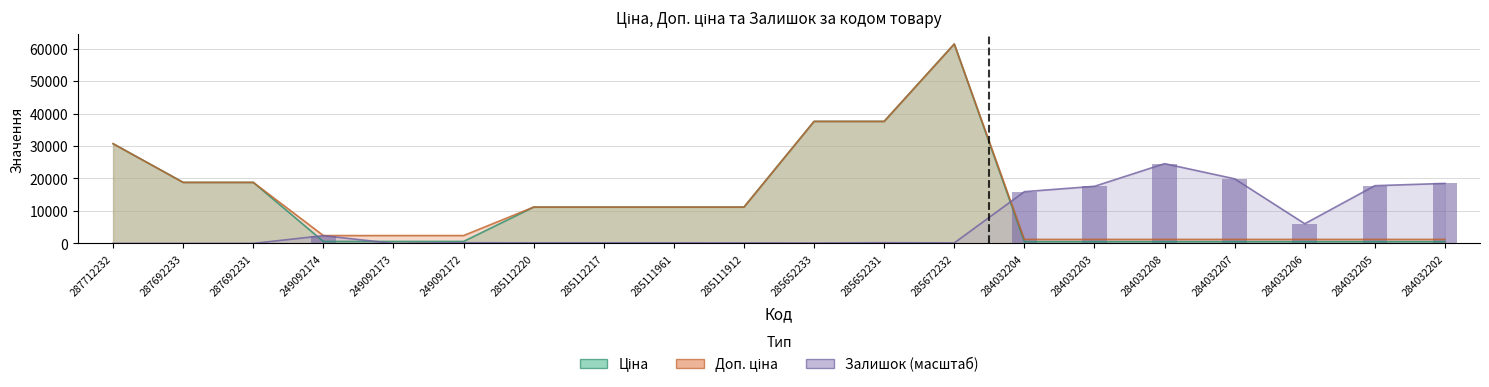

True or false: Ціна has a value of 21136.1 at 287712232.

False